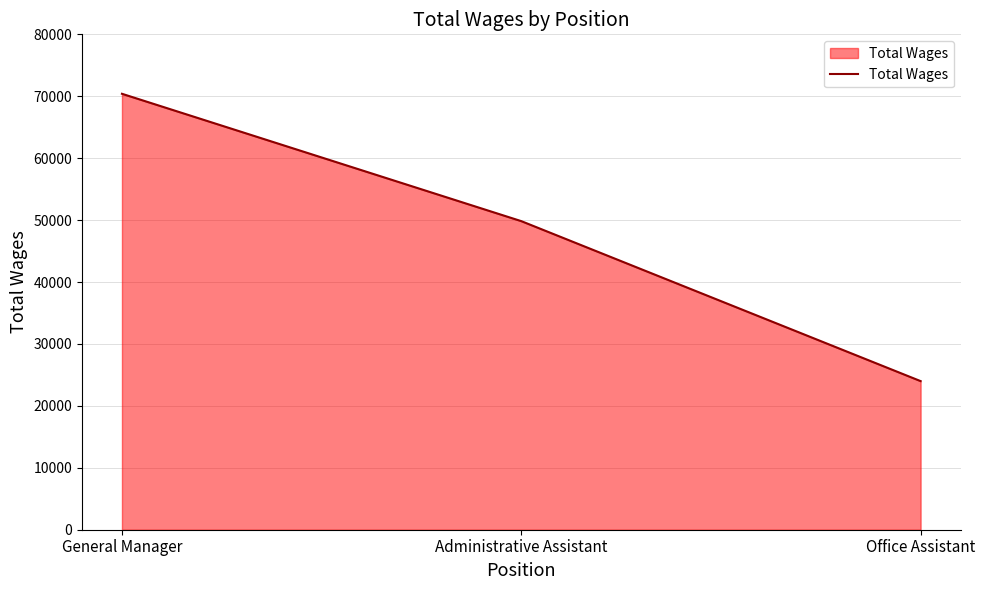

Which has a higher value, Office Assistant or General Manager?

General Manager